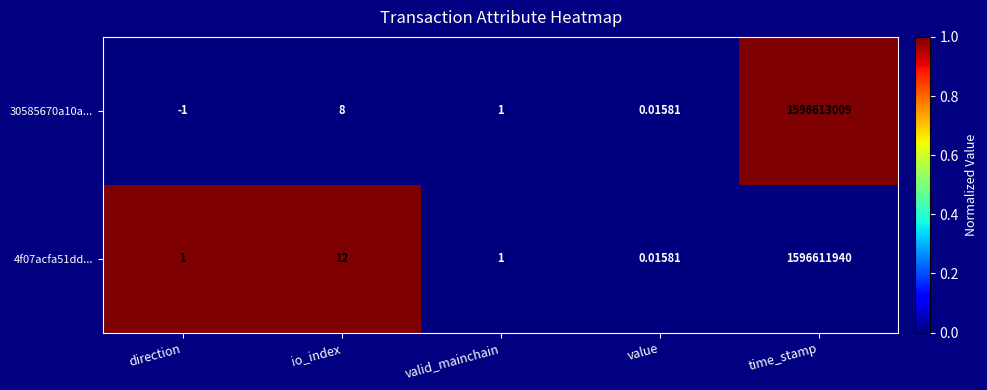

At which category is the sum across all series the highest?

time_stamp